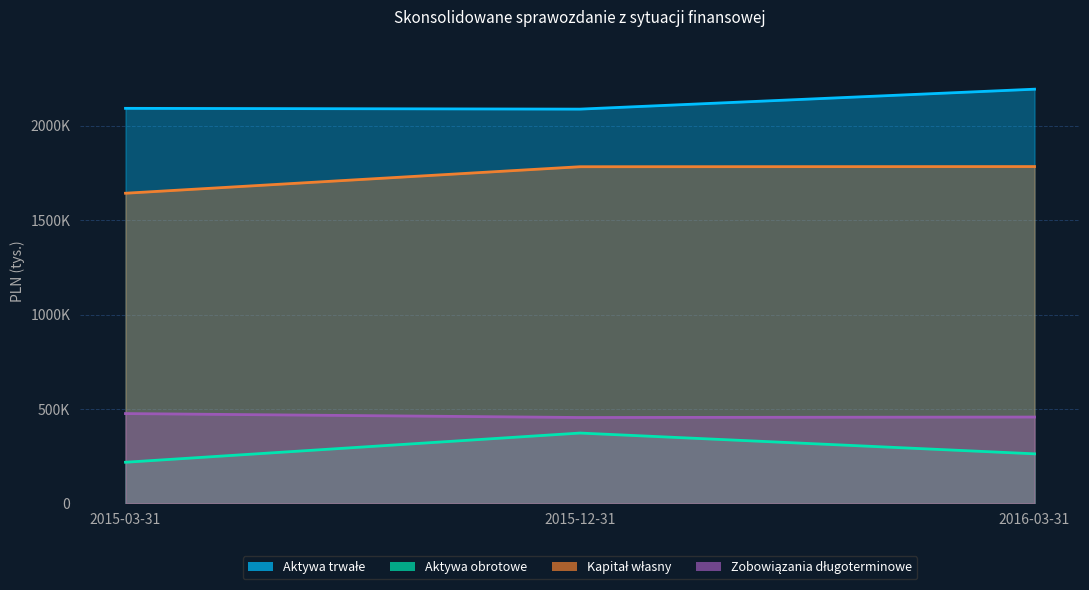

Reading right to left, what are all the values shown in this chart?

Aktywa trwałe: 2016-03-31=2194010	2015-12-31=2088391	2015-03-31=2092526
Aktywa obrotowe: 2016-03-31=262408	2015-12-31=372448	2015-03-31=217755
Kapitał własny: 2016-03-31=1784124	2015-12-31=1783288	2015-03-31=1642838
Zobowiązania długoterminowe: 2016-03-31=457252	2015-12-31=454837	2015-03-31=475636